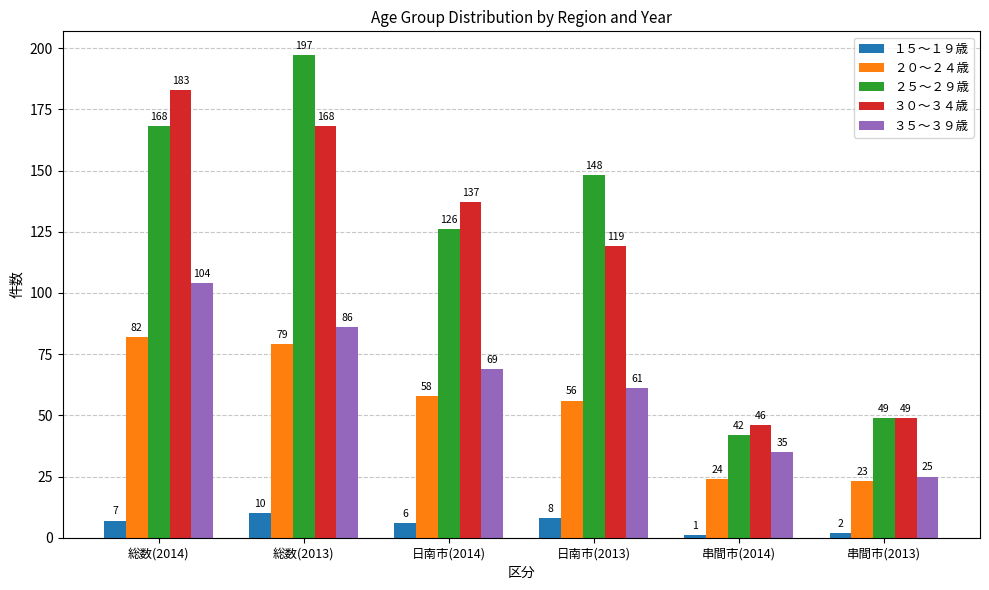

What is the total value across all series at 総数(2014)?

544